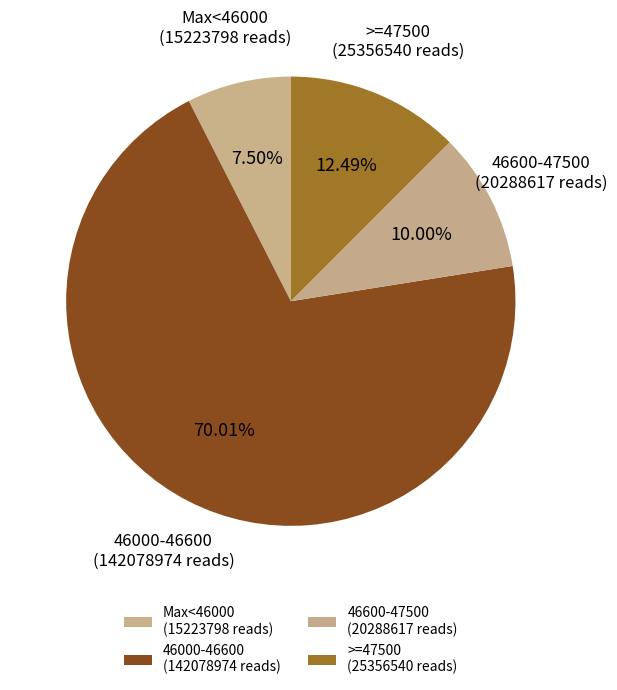

Approximately how many times larger is the value at Max<46000 (15223798 reads) compared to >=47500 (25356540 reads)?

0.6